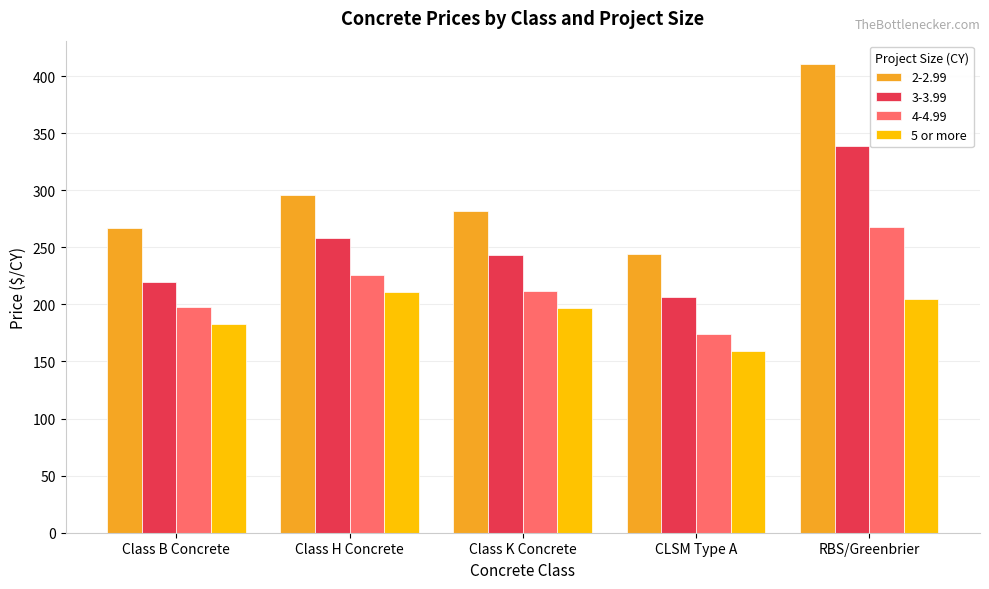

Is it true that 2-2.99 equals 281.9 at Class K Concrete?

True